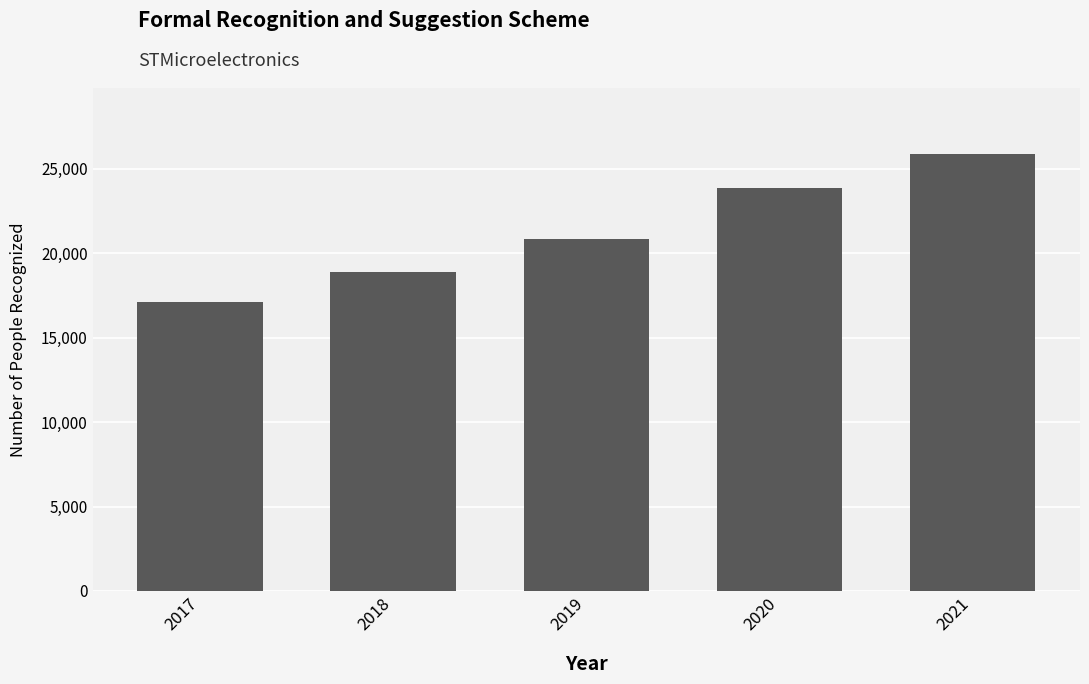

At which label is the value closest to 21509?

2019